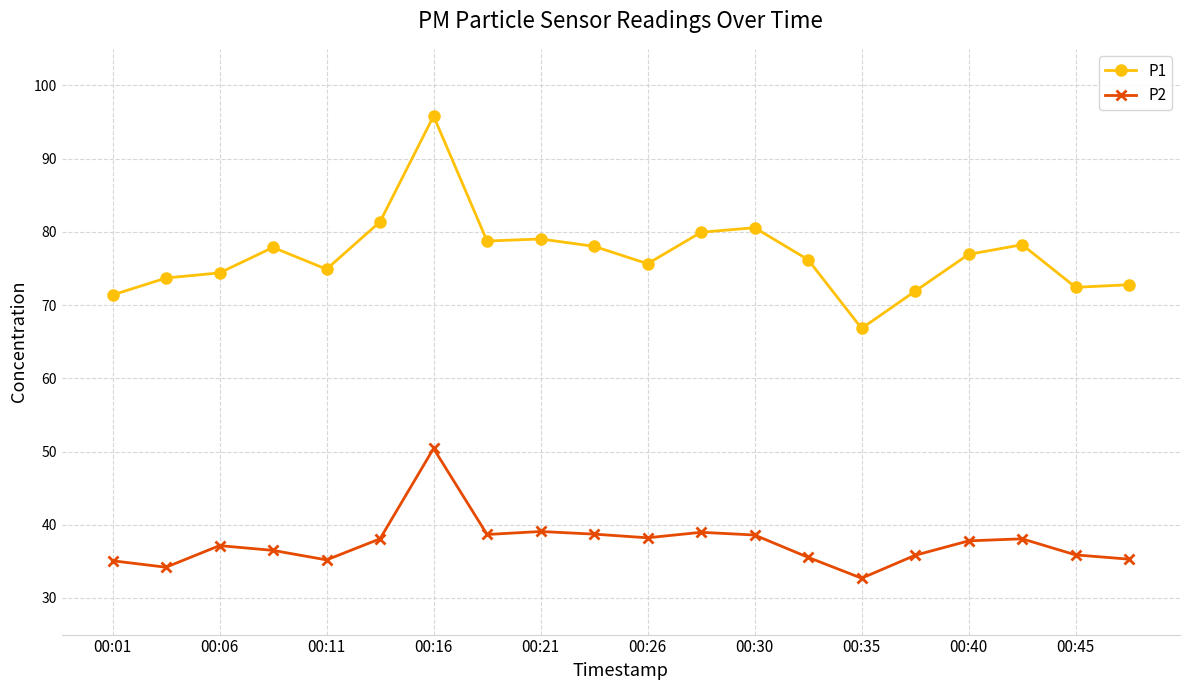

Count the number of data series in this chart.

2